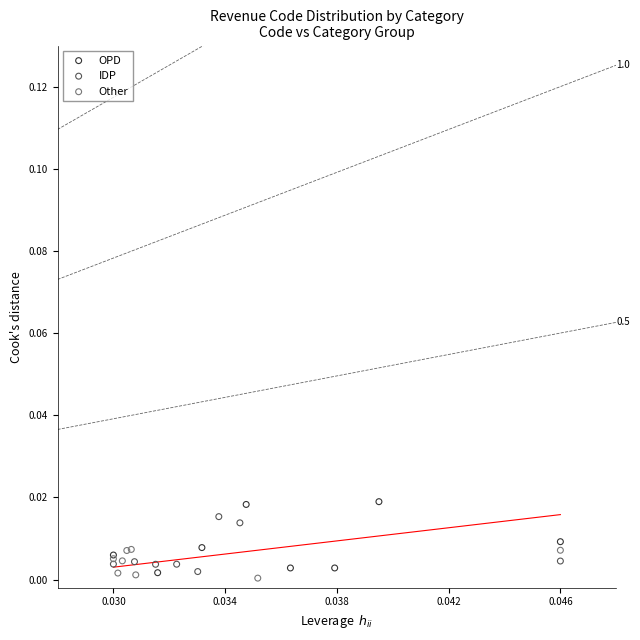

What are all the series names shown in the legend?

OPD, IDP, Other